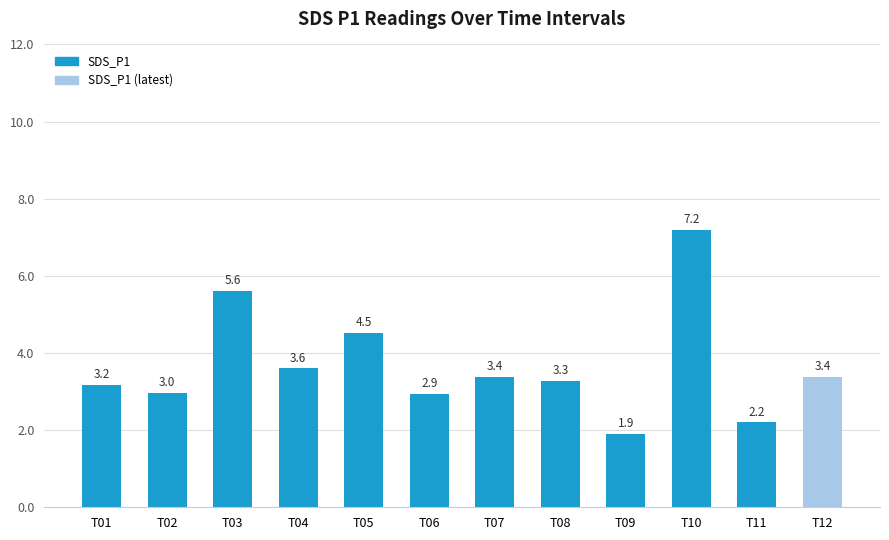

What is the sum of the values at T02 and T05?

7.5